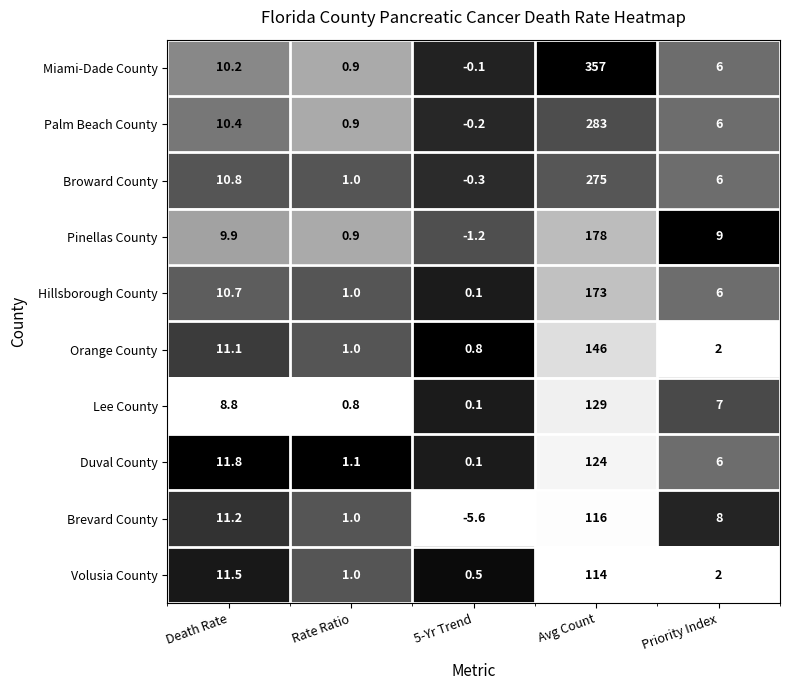

How many series are shown in this chart?

10